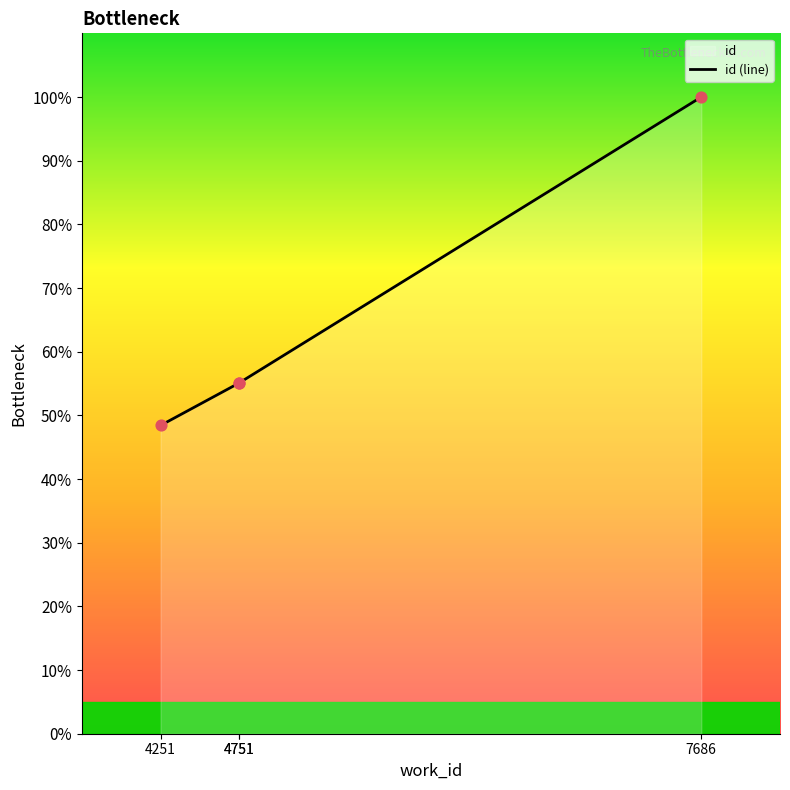

Which has a higher value, 4751 or 4251?

4751